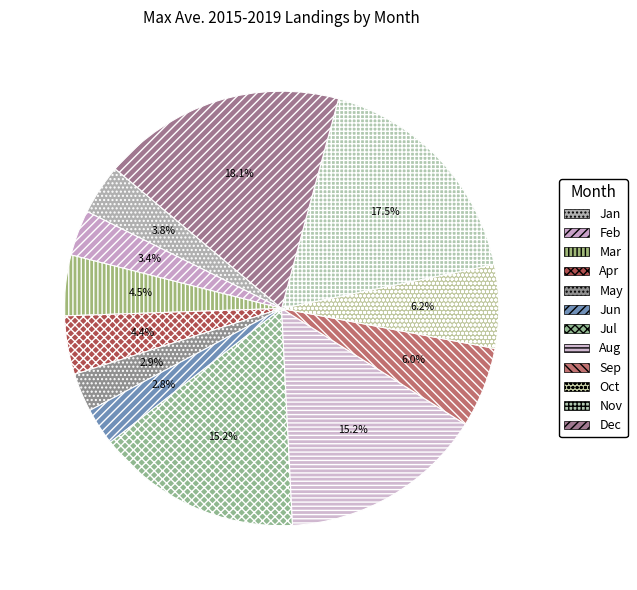

What is the largest slice in the pie chart?

Dec